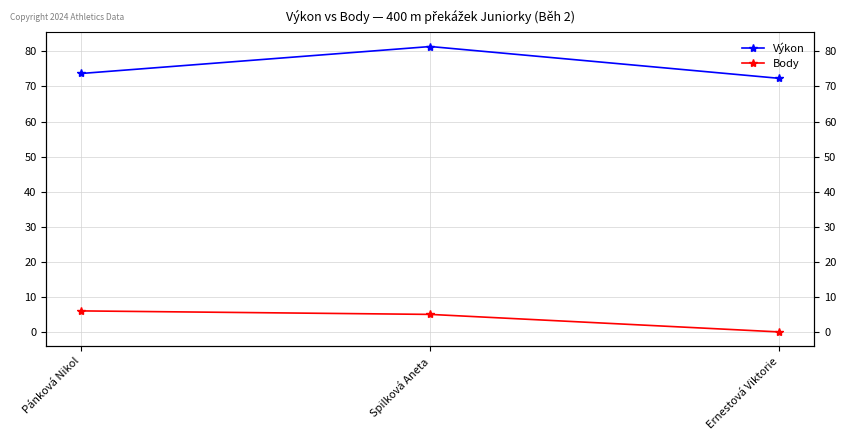

How many Body values are between 0 and 6?

3